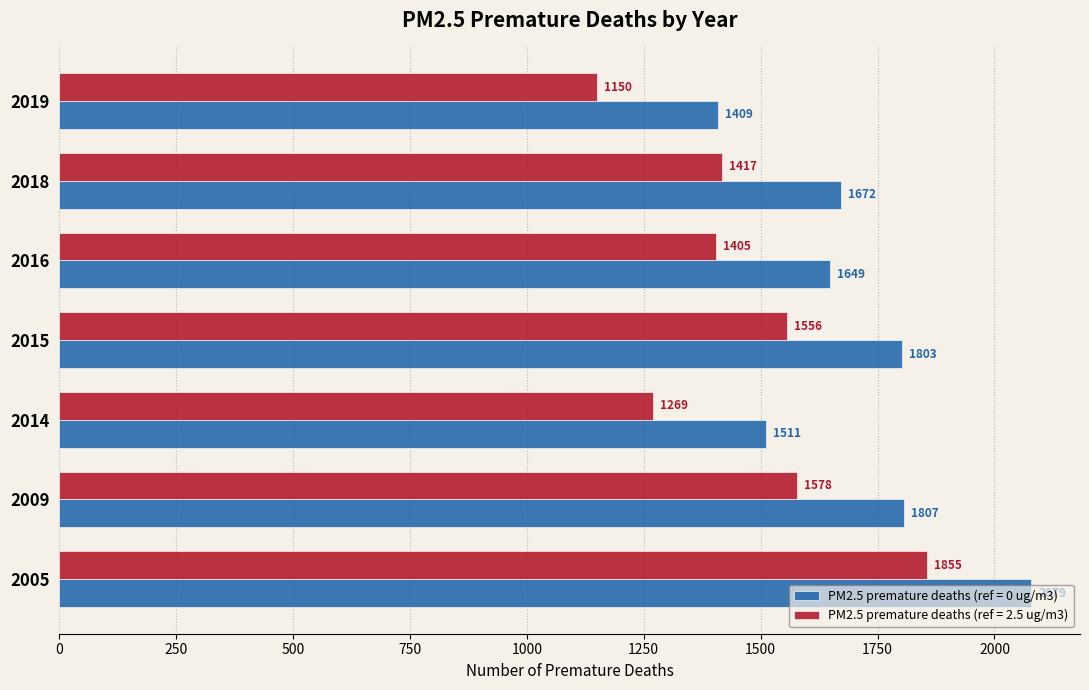

True or false: PM2.5 premature deaths (ref = 2.5 ug/m3) has a value of 1417 at 2018.

True